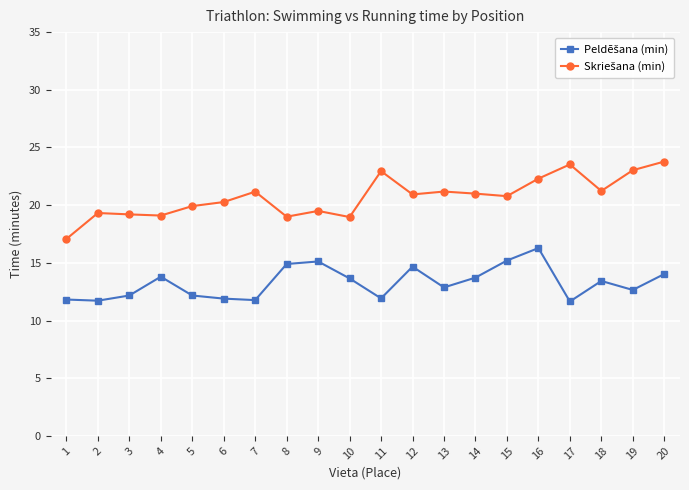

What is the minimum value shown in the chart?

11.7